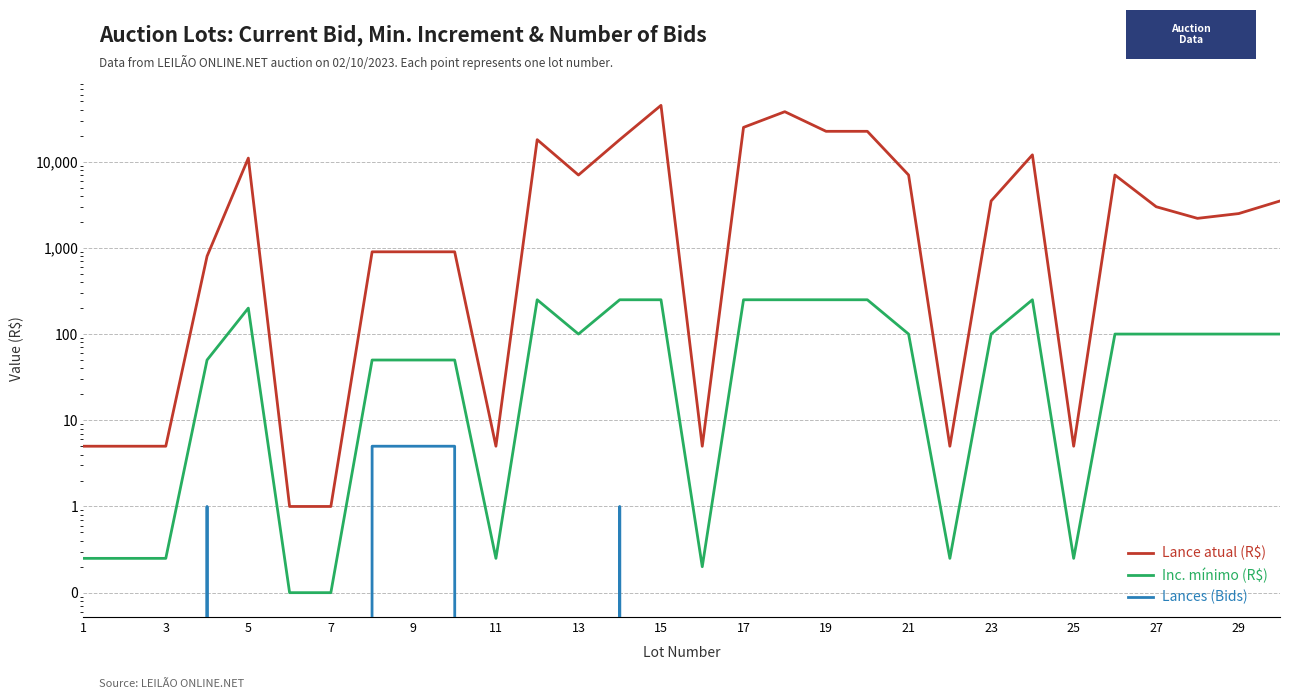

Which series has the widest spread of values?

Lance atual (R$)